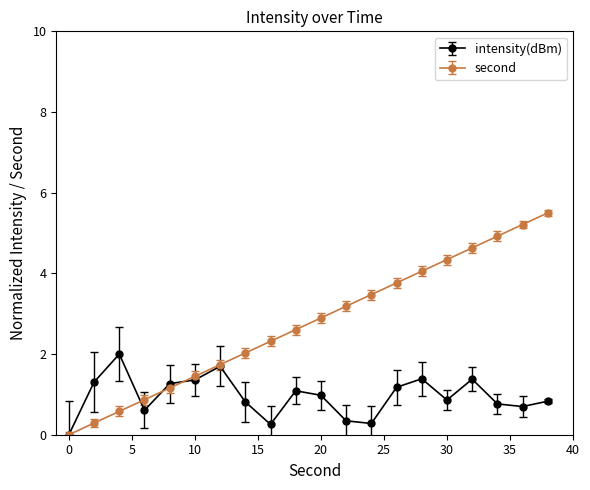

What is the value of the intensity(dBm) point at the 18th from the left?

0.8